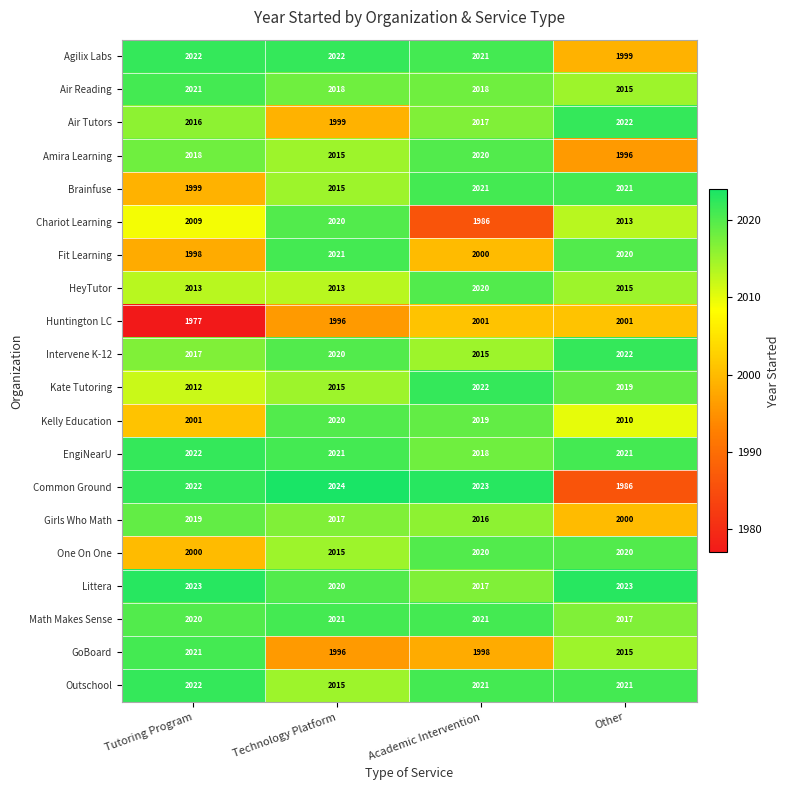

The Littera series shows 3197 at Tutoring Program. True or false?

False